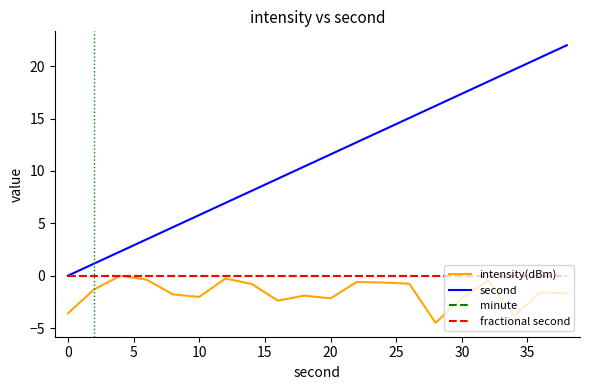

True or false: second has more than 1 interior local peaks.

False